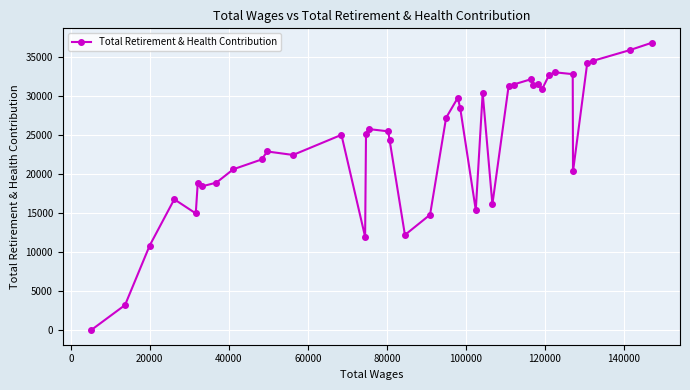

What is the maximum value shown in the chart?

36857